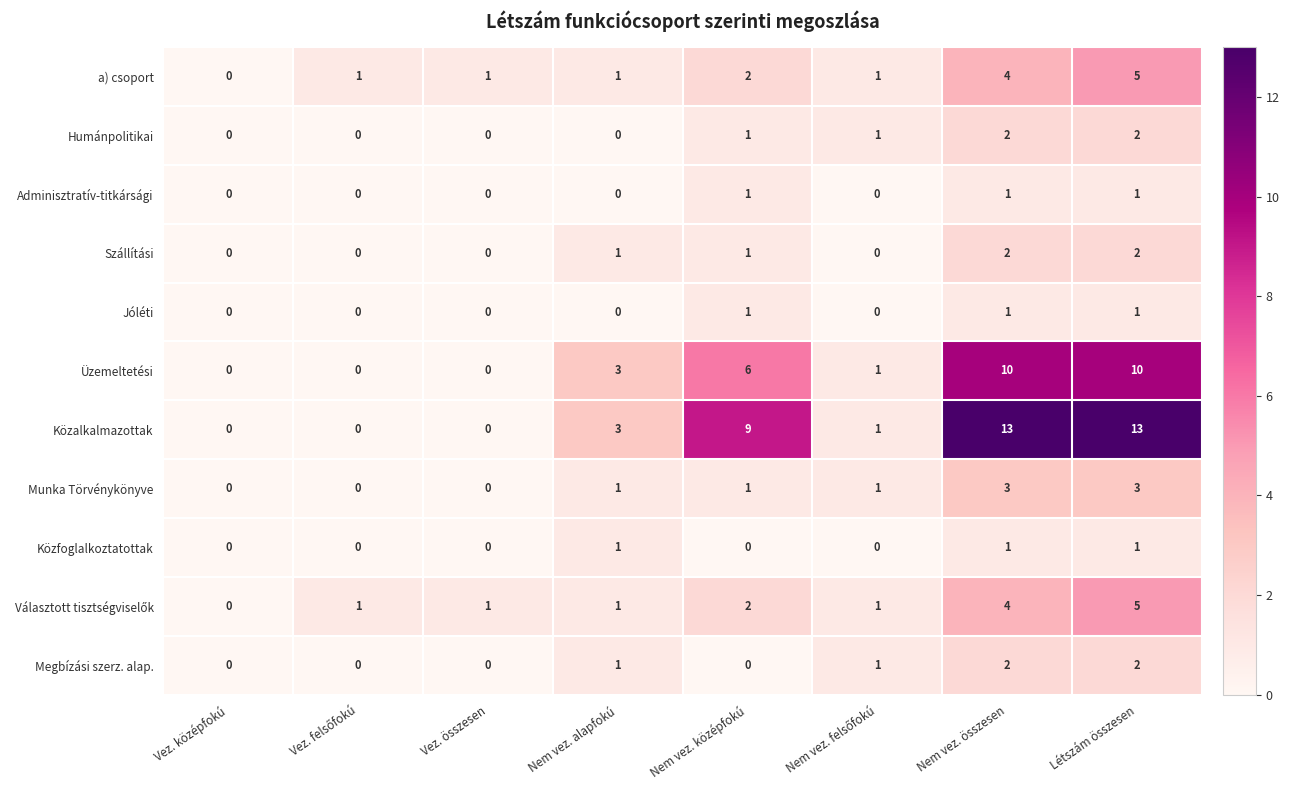

Which series has the largest total across all categories?

Közalkalmazottak